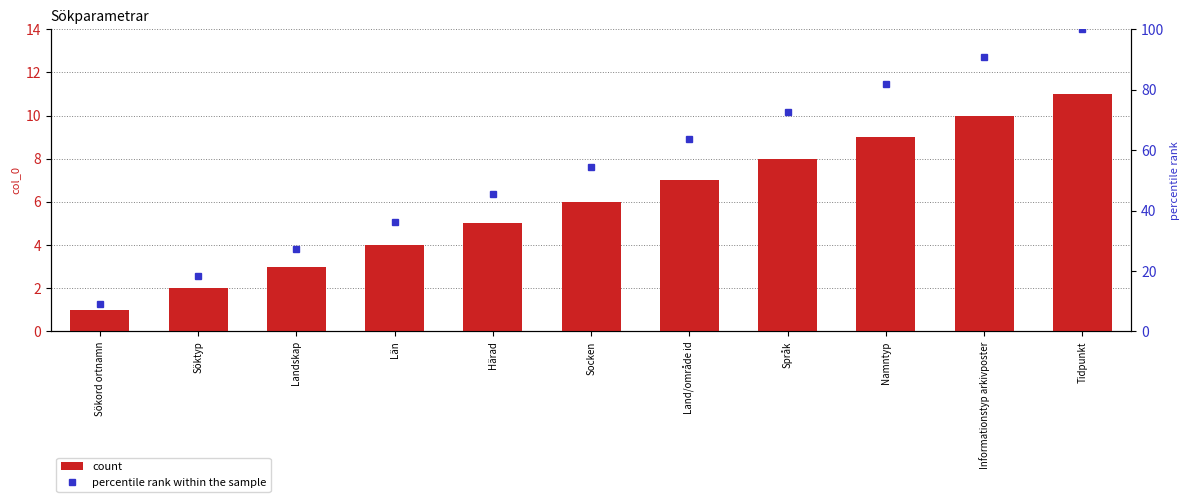

Is the value of count at Socken greater than the value of percentile rank within the sample at Sökord ortnamn?

No